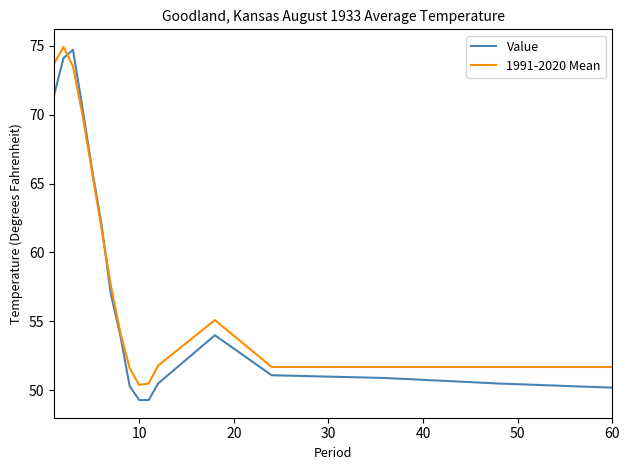

What is the smallest value displayed?

49.3